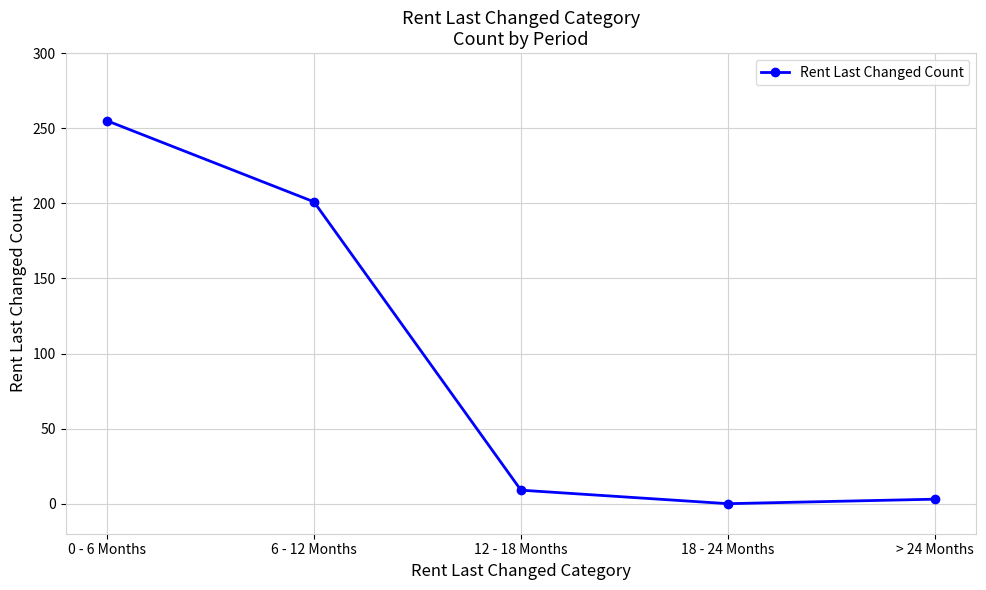

What position from the left is 0 - 6 Months?

1